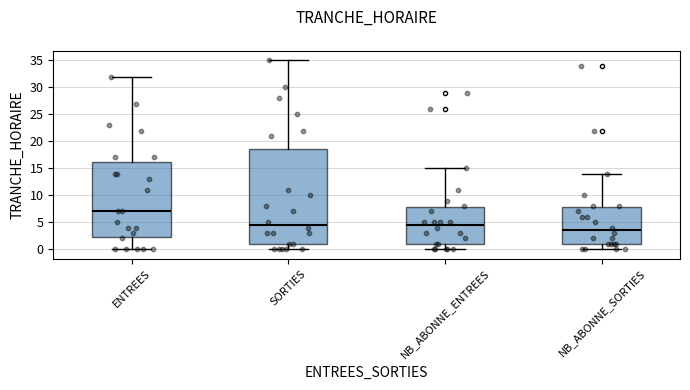

Where does the upper whisker of the box for NB_ABONNE_ENTREES end on the y-axis? The values are not printed on the chart, so give them approximately, as read against the axis.

15.0